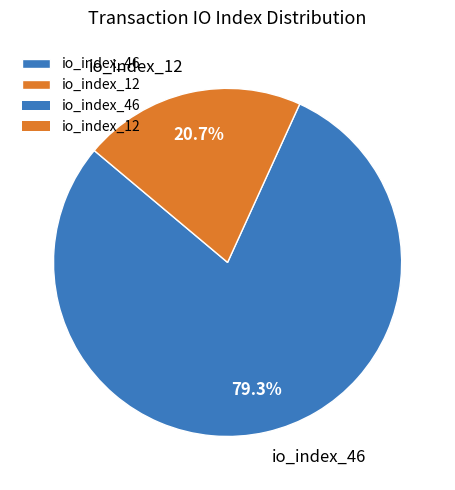

The io_index_46 slice represents 79% of the pie. True or false?

True